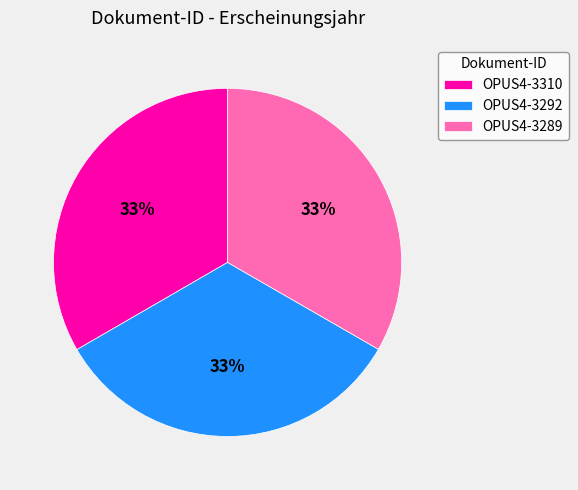

What percentage is the OPUS4-3292 slice, to the nearest percent?

33%